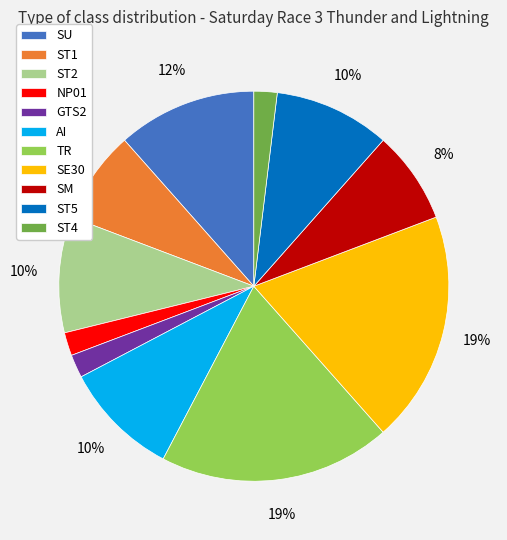

Is it true that AI is 1% of the pie?

False